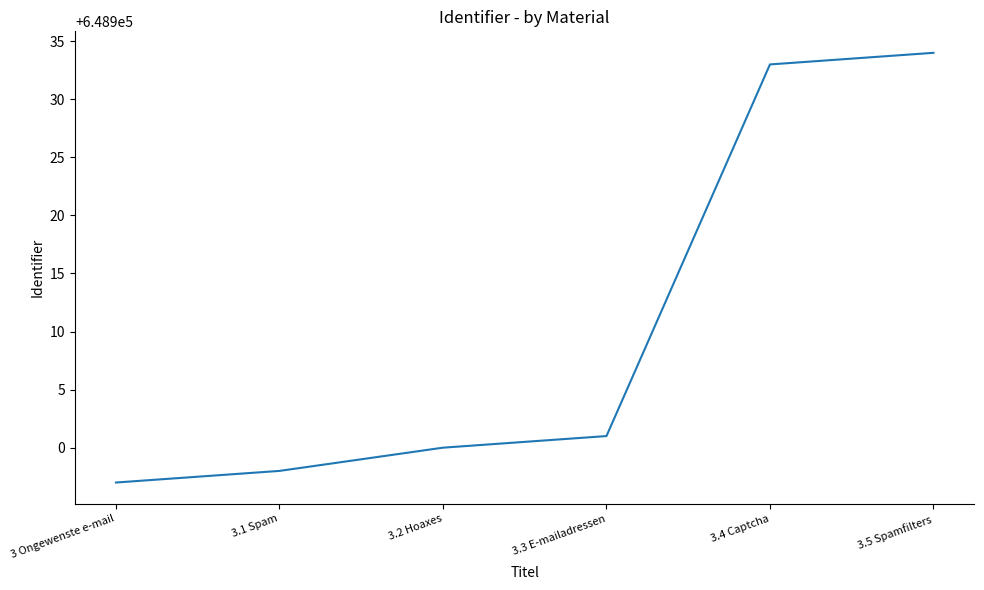

Rank the categories by value from lowest to highest.

3 Ongewenste e-mail, 3.1 Spam, 3.2 Hoaxes, 3.3 E-mailadressen, 3.4 Captcha, 3.5 Spamfilters